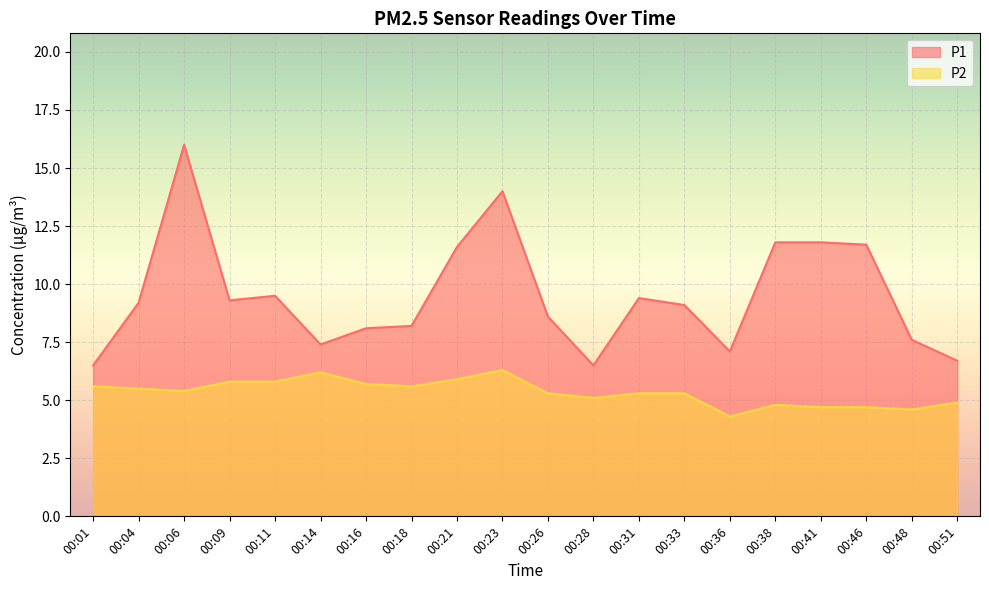

Between 00:46 and 00:26, which is larger?

00:46